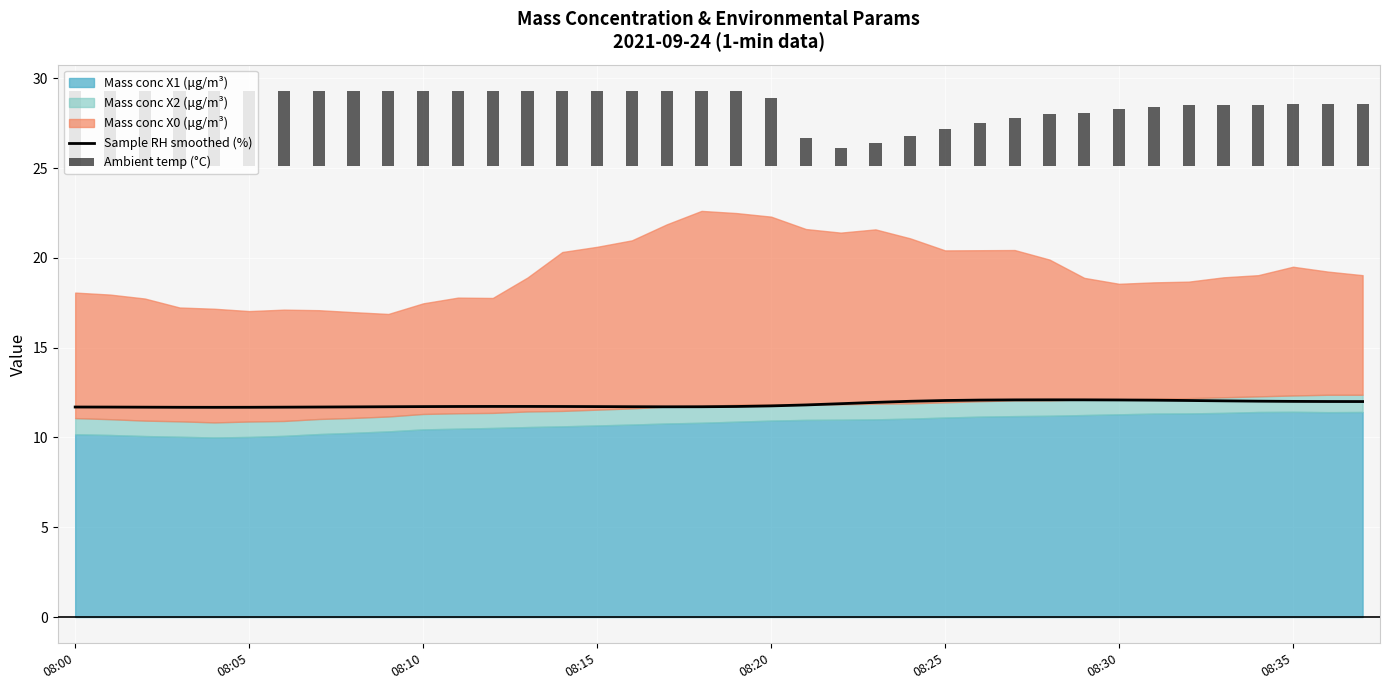

What is the minimum value for Sample RH smoothed (%)?

11.7